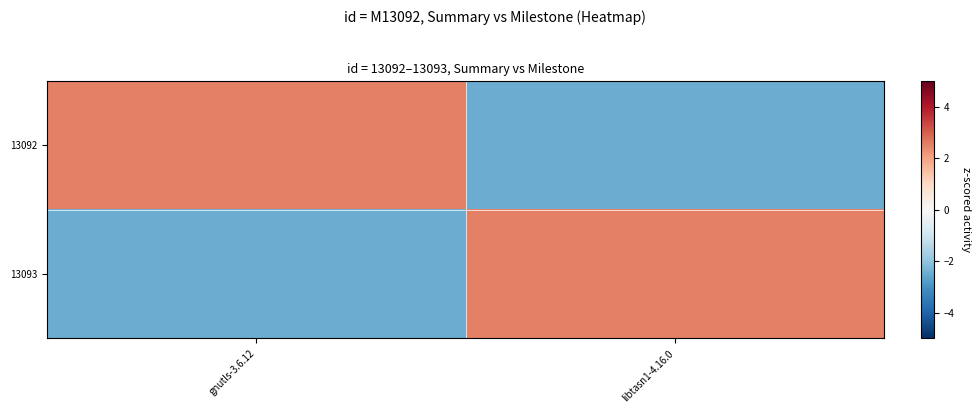

At libtasn1-4.16.0, list the series in order from largest to smallest.

13093, 13092